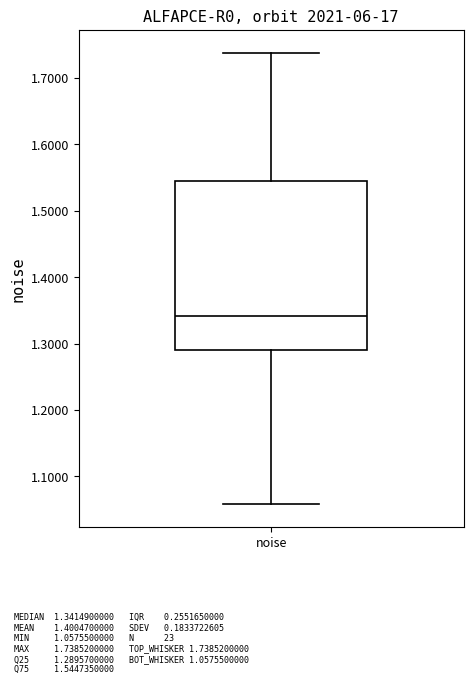

Read this box plot against the y-axis: the position of the median line, the range covered by the box, and the ends of both whiskers. The values are not printed on the chart, so give them approximately, as read against the axis.

median 1.34, box 1.29 to 1.54, whiskers 1.06 to 1.74